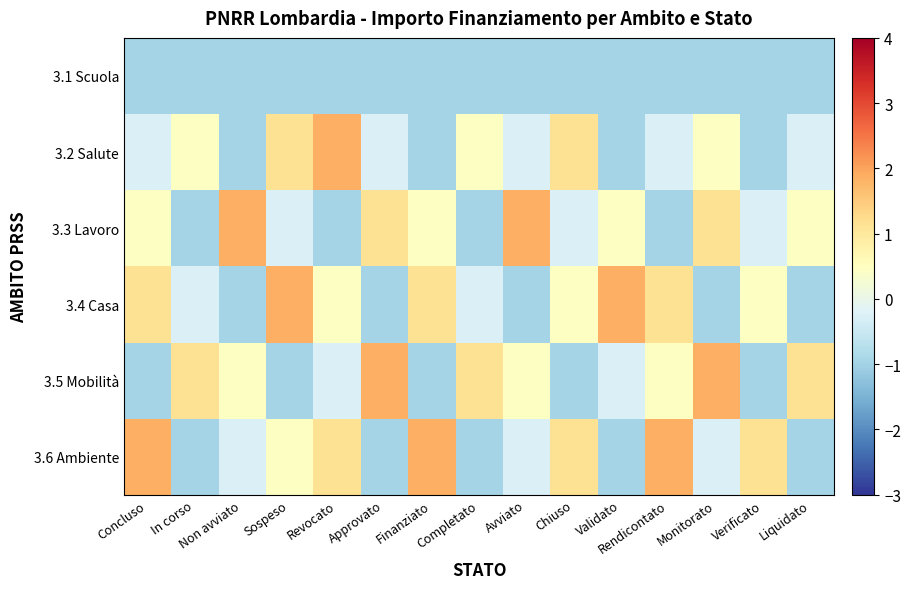

At which category is the sum across all series the highest?

Concluso